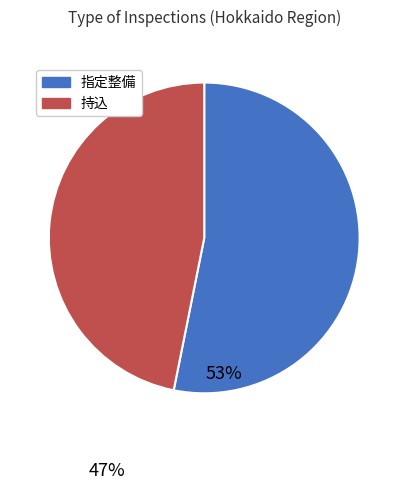

Rank the categories by value from highest to lowest.

指定整備, 持込